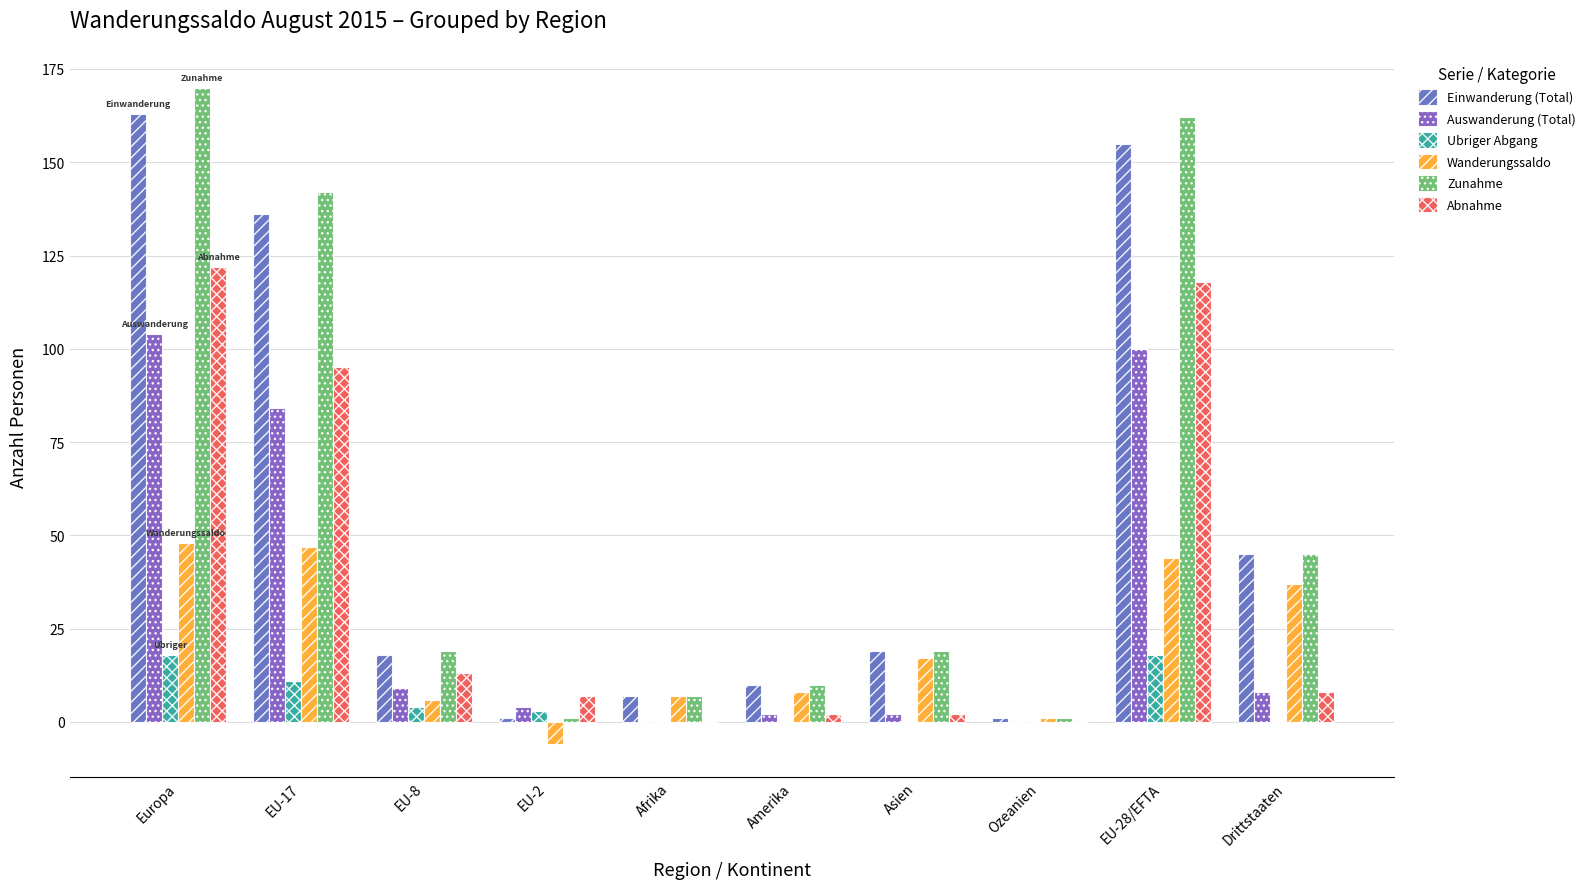

List the labels in order of Einwanderung (Total) value, smallest first.

EU-2, Ozeanien, Afrika, Amerika, EU-8, Asien, Drittstaaten, EU-17, EU-28/EFTA, Europa